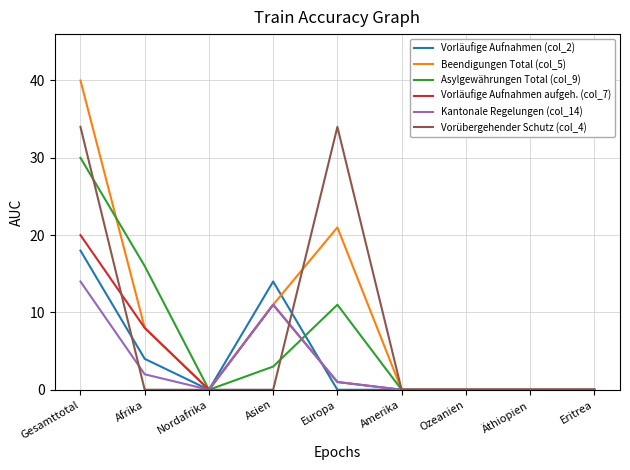

Reading left to right, list all the values displayed in this chart.

Vorläufige Aufnahmen (col_2): Gesamttotal=18	Afrika=4	Nordafrika=0	Asien=14	Europa=0	Amerika=0	Ozeanien=0	Äthiopien=0	Eritrea=0
Beendigungen Total (col_5): Gesamttotal=40	Afrika=8	Nordafrika=0	Asien=11	Europa=21	Amerika=0	Ozeanien=0	Äthiopien=0	Eritrea=0
Asylgewährungen Total (col_9): Gesamttotal=30	Afrika=16	Nordafrika=0	Asien=3	Europa=11	Amerika=0	Ozeanien=0	Äthiopien=0	Eritrea=0
Vorläufige Aufnahmen aufgeh. (col_7): Gesamttotal=20	Afrika=8	Nordafrika=0	Asien=11	Europa=1	Amerika=0	Ozeanien=0	Äthiopien=0	Eritrea=0
Kantonale Regelungen (col_14): Gesamttotal=14	Afrika=2	Nordafrika=0	Asien=11	Europa=1	Amerika=0	Ozeanien=0	Äthiopien=0	Eritrea=0
Vorübergehender Schutz (col_4): Gesamttotal=34	Afrika=0	Nordafrika=0	Asien=0	Europa=34	Amerika=0	Ozeanien=0	Äthiopien=0	Eritrea=0